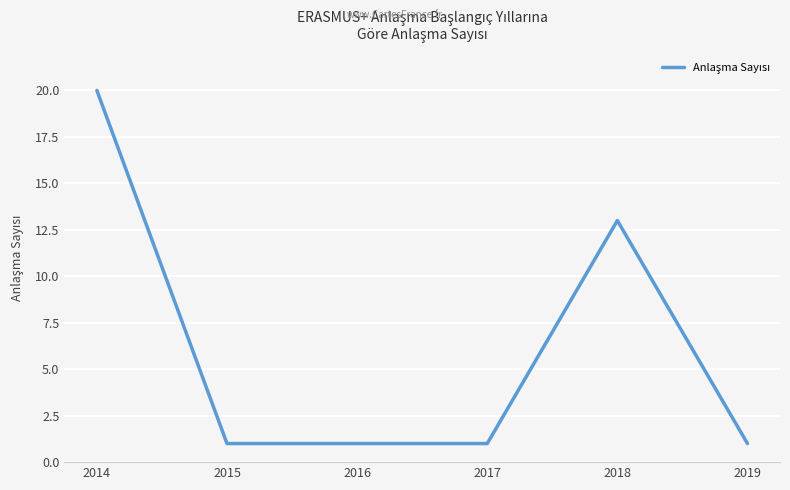

Which category has the highest value across all series?

2014